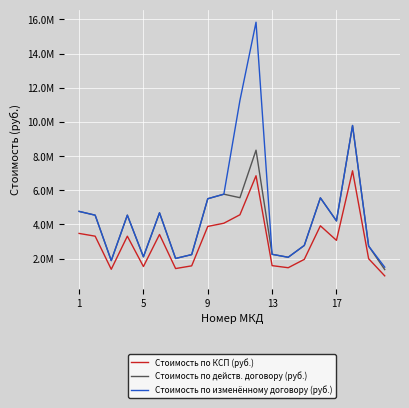

Reading right to left, extract all data points from this chart.

Стоимость по КСП (руб.): 989425.4	1992985.5	7140017.1	3067622.7	3919420.1	1953605.0	1465203.8	1587304.1	6848788.9	4565859.3	4070010.5	3882790.0	1575094.1	1416363.6	3412508.2	1534619.1	3311546.4	1373080.2	3311546.4	3473085.2
Стоимость по действ. договору (руб.): 1356812.4	2733007.9	9791201.7	4206672.4	5555874.4	2769283.2	2076962.4	2250042.6	8346539.7	5564359.8	5769340.0	5503950.4	2232734.6	2007730.3	4679618.5	2104443.8	4541168.2	1882923.4	4541168.2	4762688.6
Стоимость по изменённому договору (руб.): 1498086.6	2733007.9	9791201.7	4206672.4	5555874.4	2769283.2	2076962.4	2250042.6	15836838.3	11261751.7	5769340.0	5503950.4	2232734.6	2007730.3	4679618.5	2104443.8	4541168.2	1882923.4	4541168.2	4762688.6